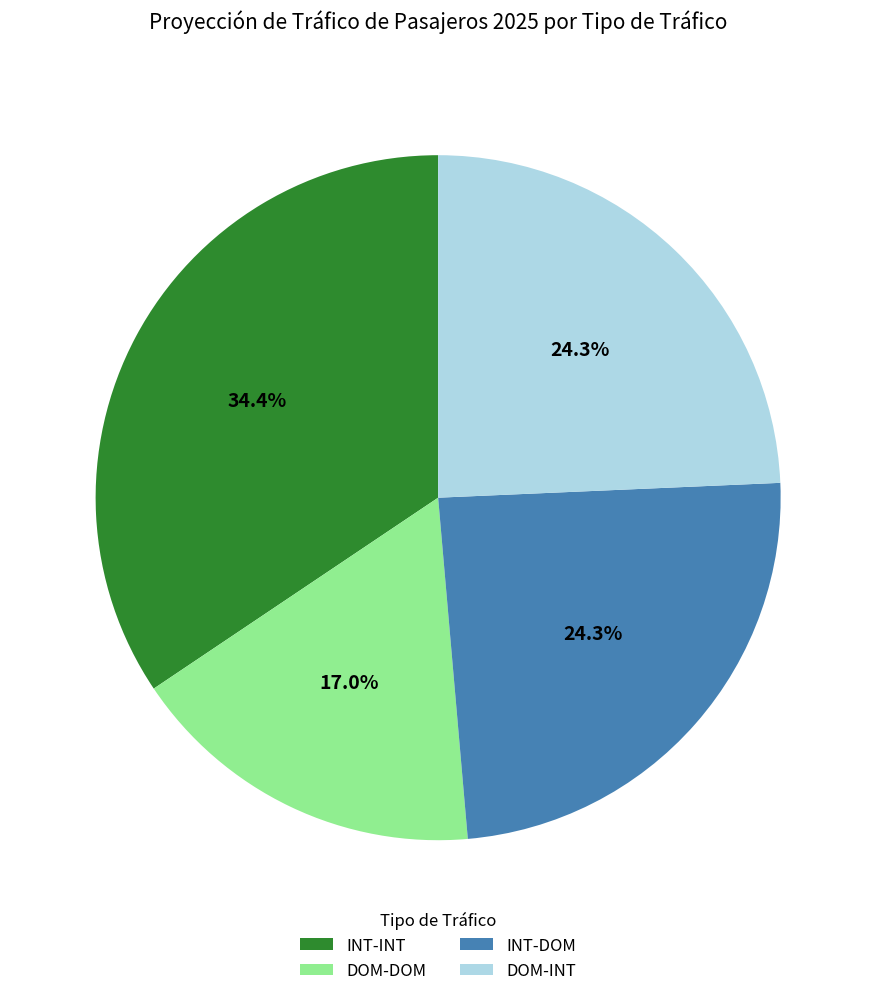

To the nearest percent, what percentage of the pie is INT-INT?

34%